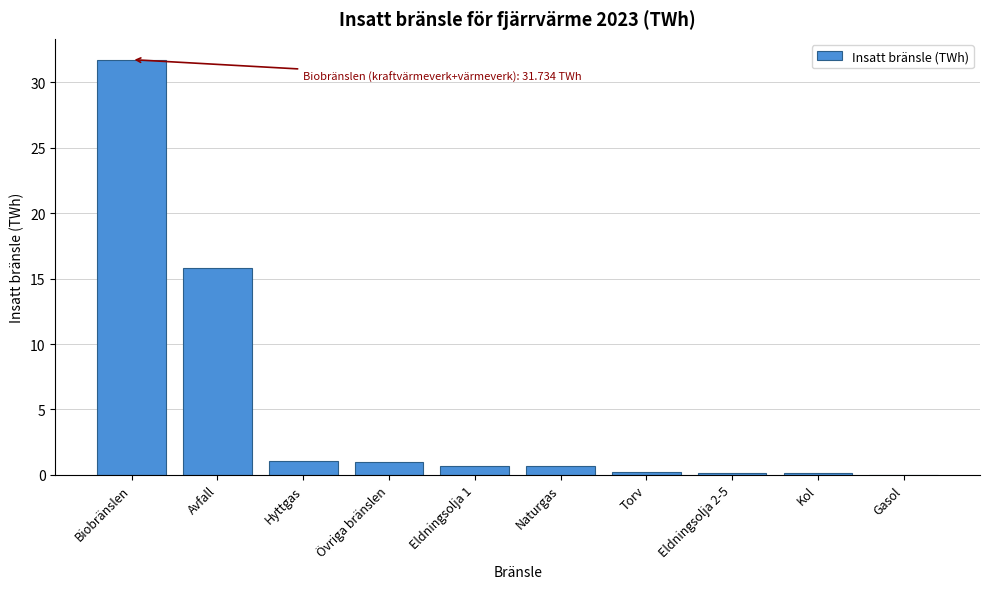

What is the sum of all values?

51.4